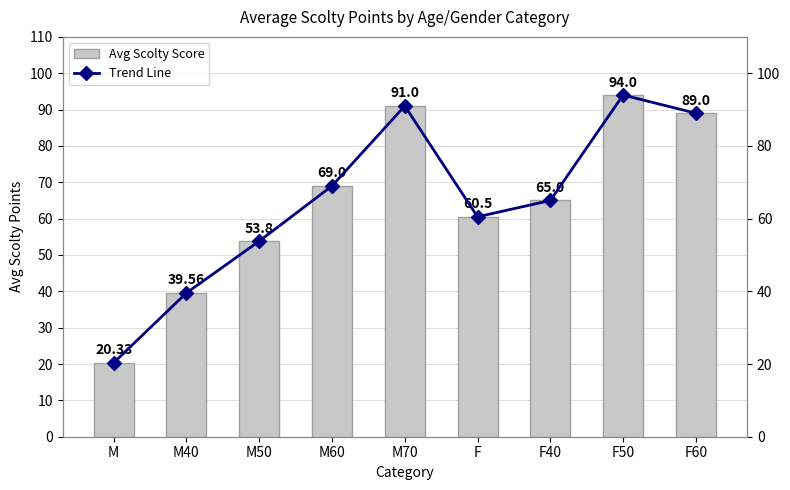

What position from the left is M60?

4